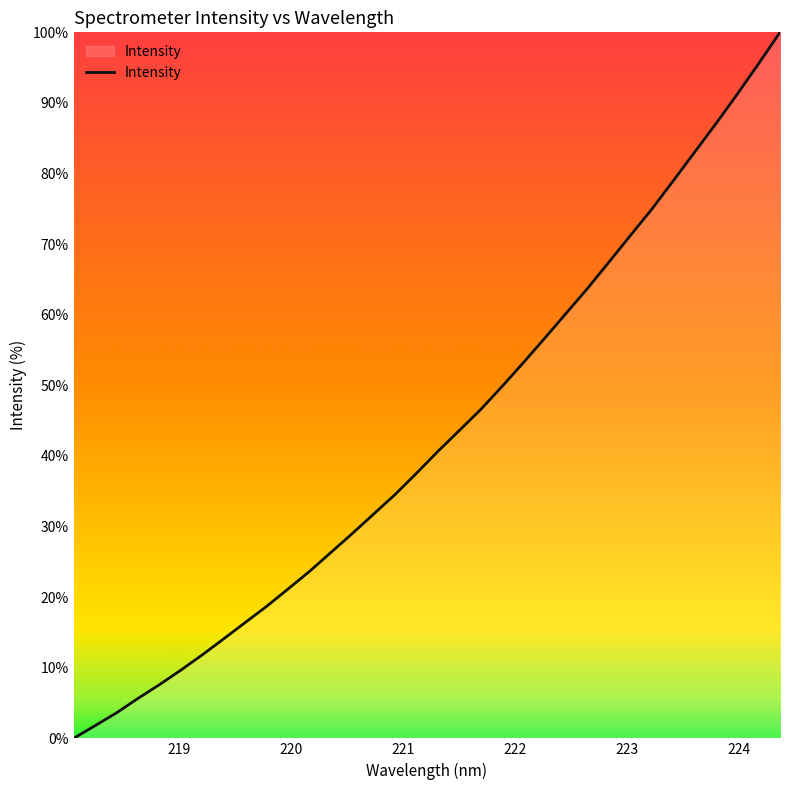

What is the difference between the maximum and minimum values?

100.0